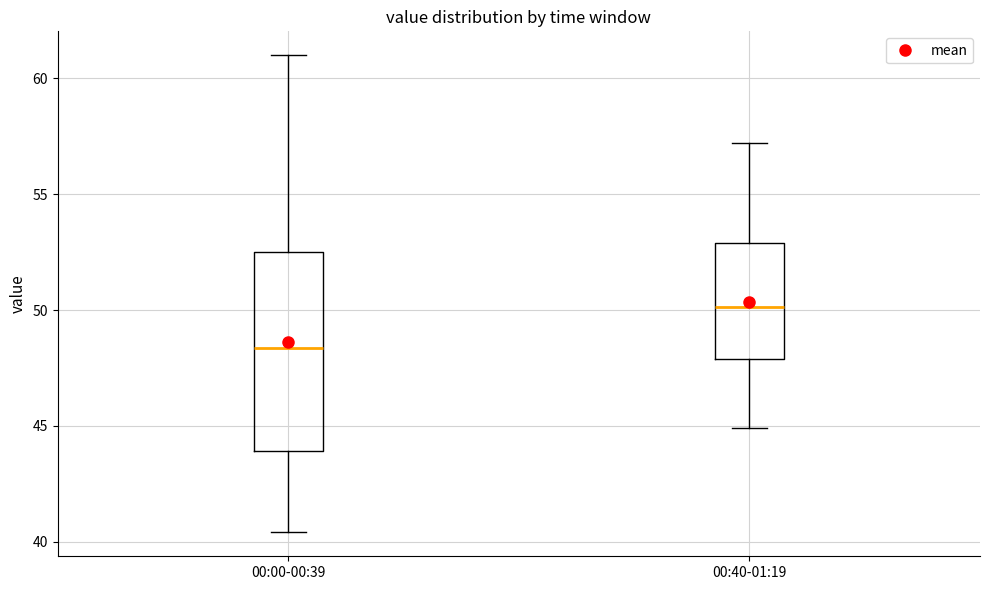

Where is the upper edge of the box for 00:00-00:39 on the y-axis? The values are not printed on the chart, so give them approximately, as read against the axis.

52.5